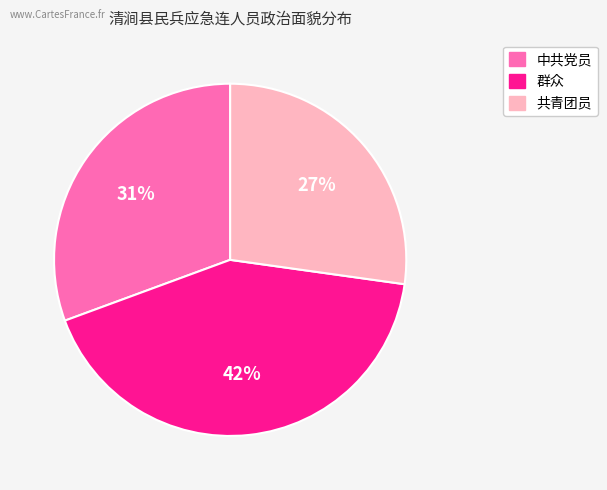

Is there any slice that represents more than half of the pie?

No